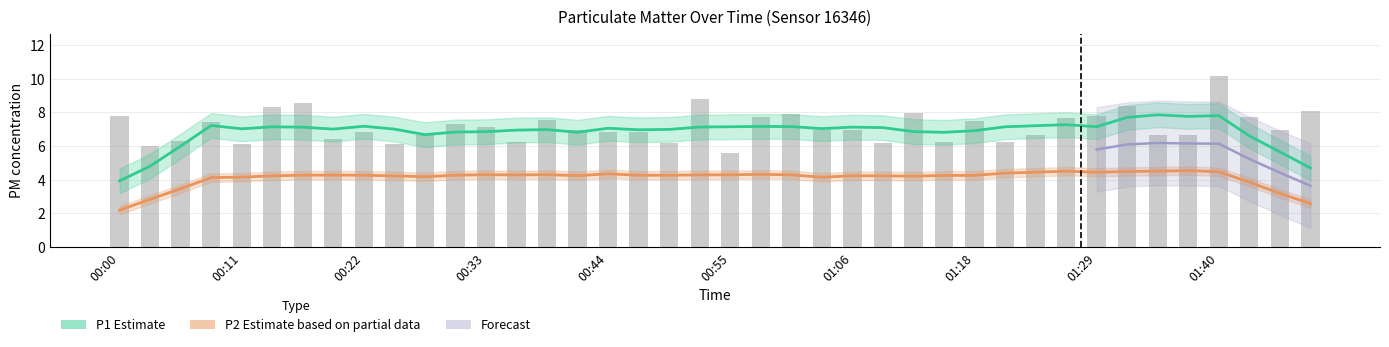

Are the bars grouped side by side (vs. stacked)?

No